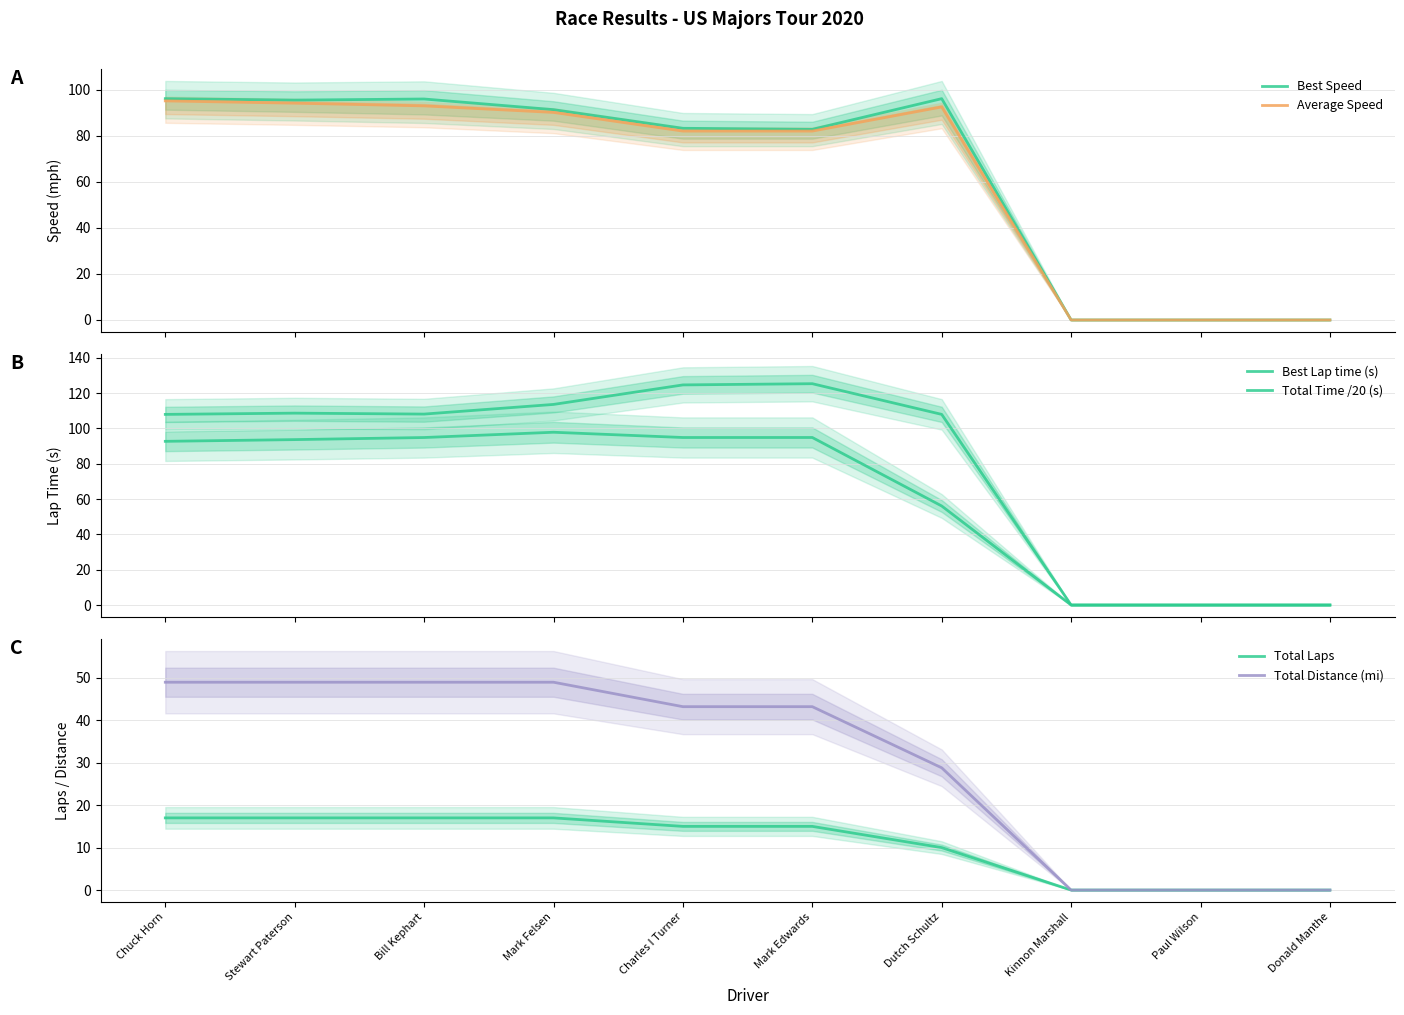

How many intersections are there between Average Speed and Total Time /20 (s)?

2